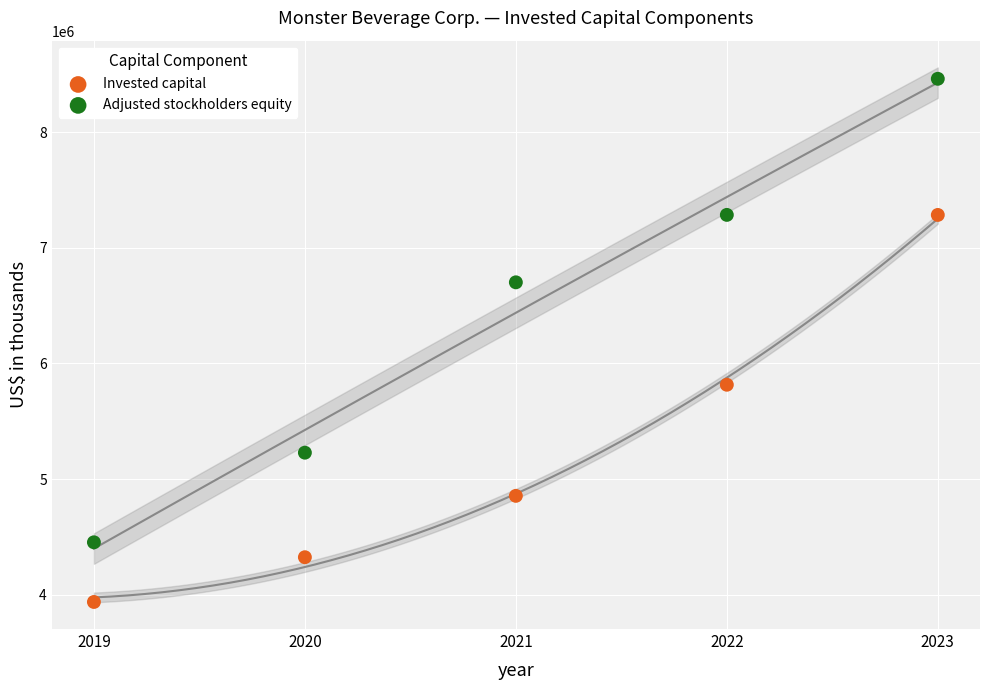

In the Adjusted stockholders equity series, what Y value is closest to 6457209?

6701350